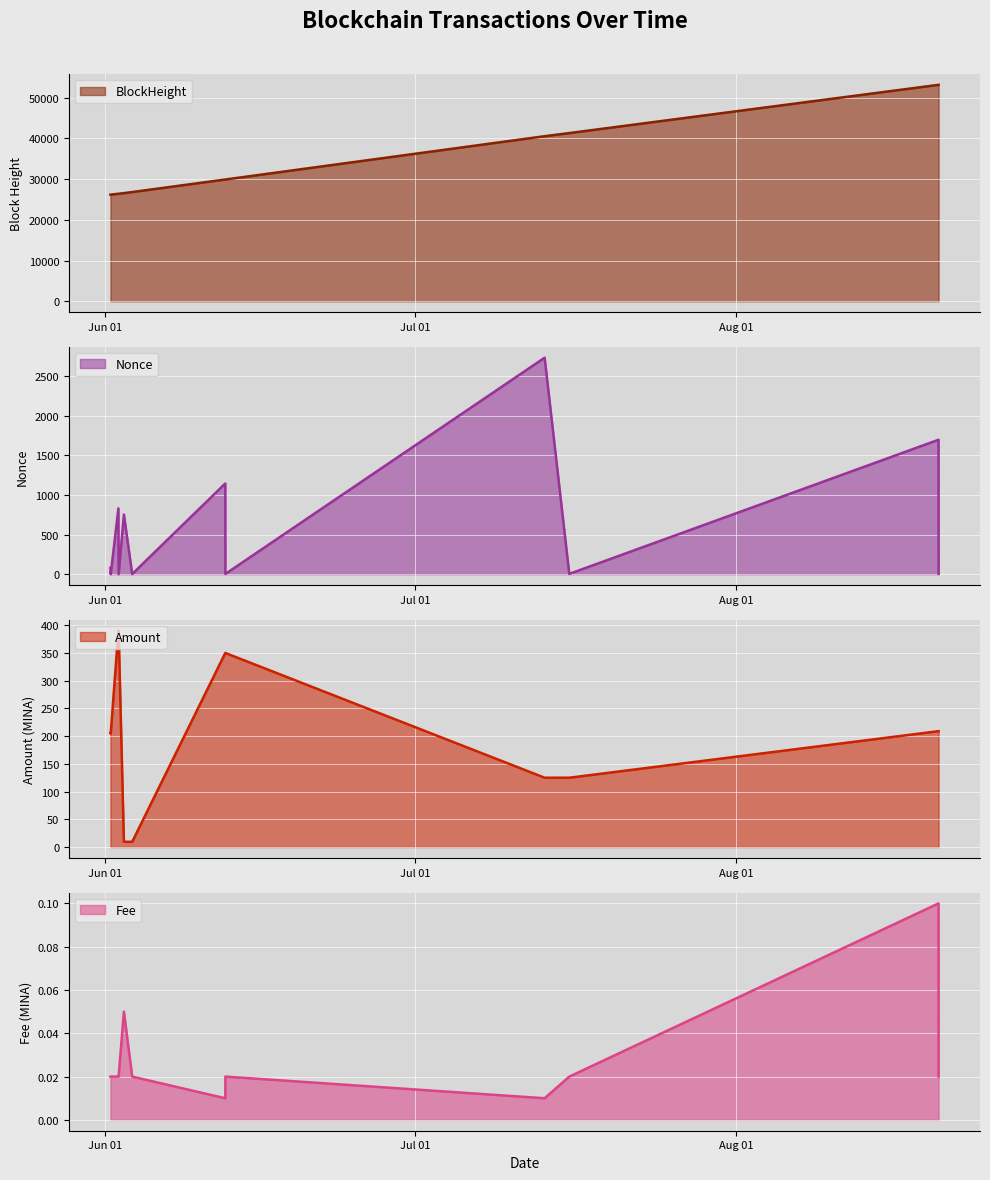

True or false: Fee and Amount cross at least once.

False